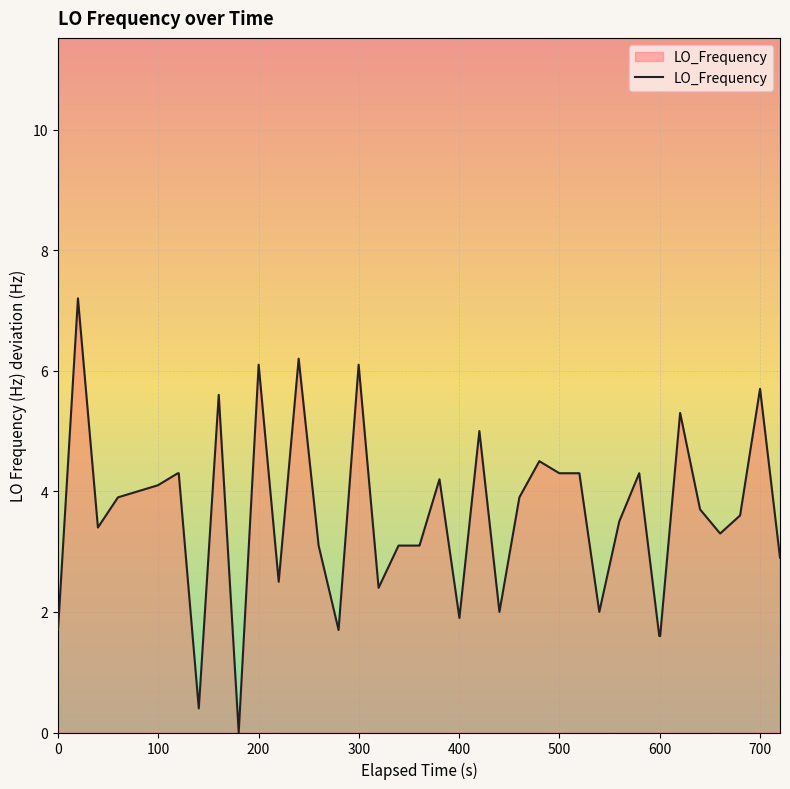

What is the difference between the maximum and minimum values?

7.2